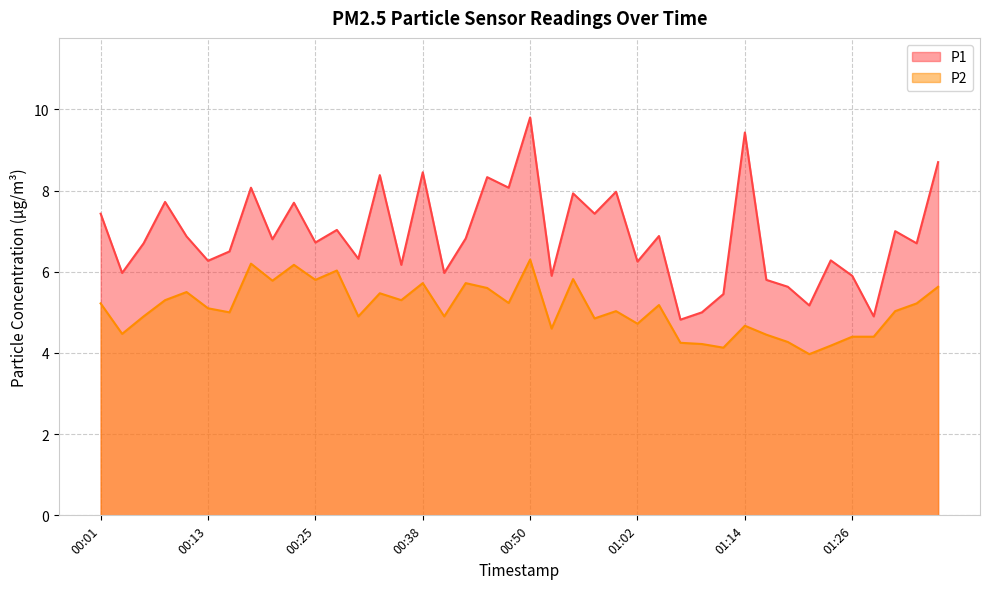

True or false: P2 and P1 cross at least once.

False